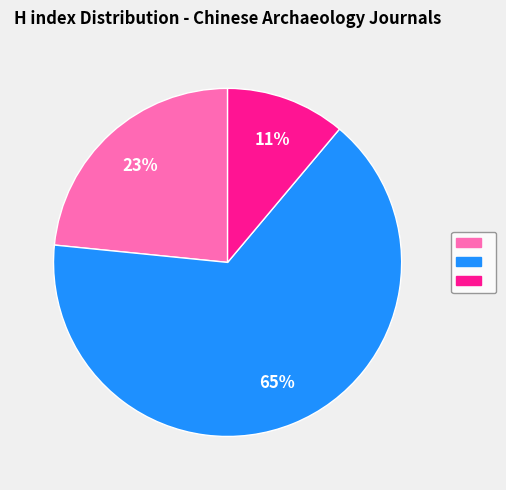

Is there a majority slice in this chart?

Yes